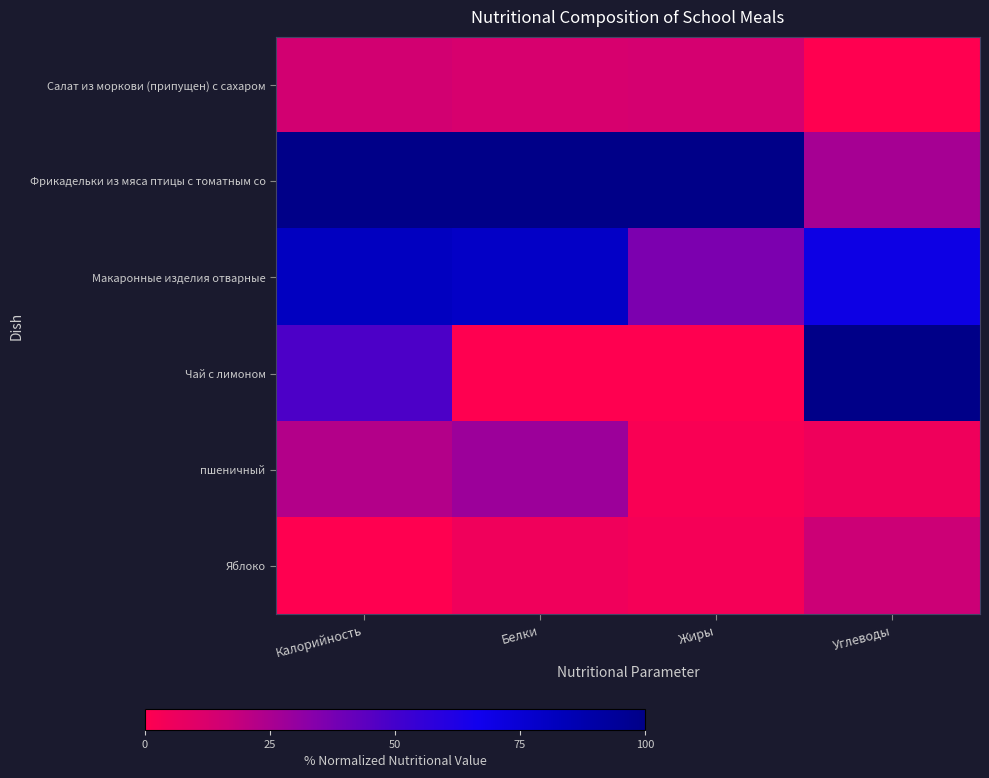

Which series changed the most between Белки and Углеводы?

Чай с лимоном